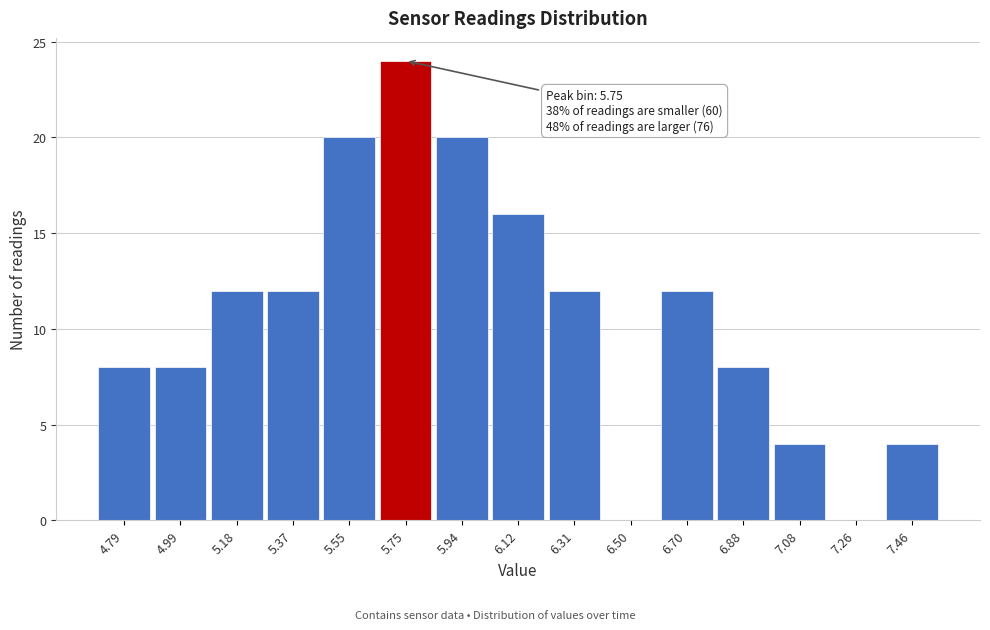

Over which range of the x-axis is the bar tallest?

5.65 to 5.84